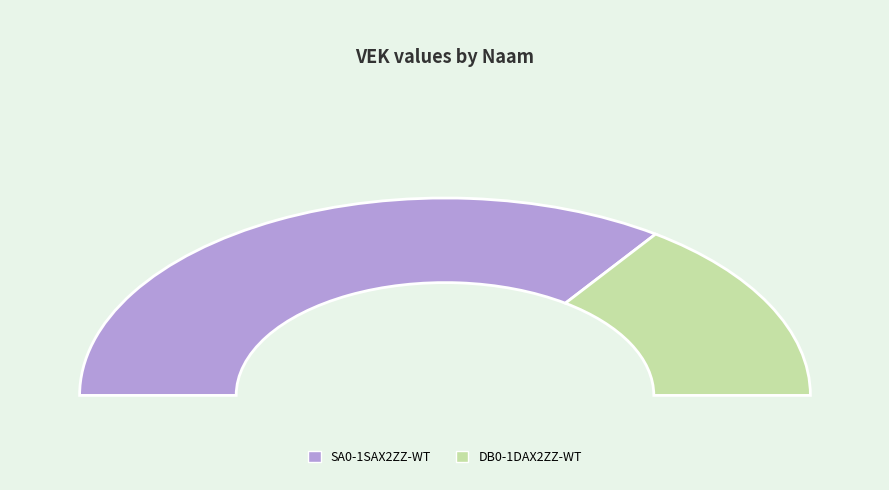

What is the largest slice in the pie chart?

SA0-1SAX2ZZ-WT